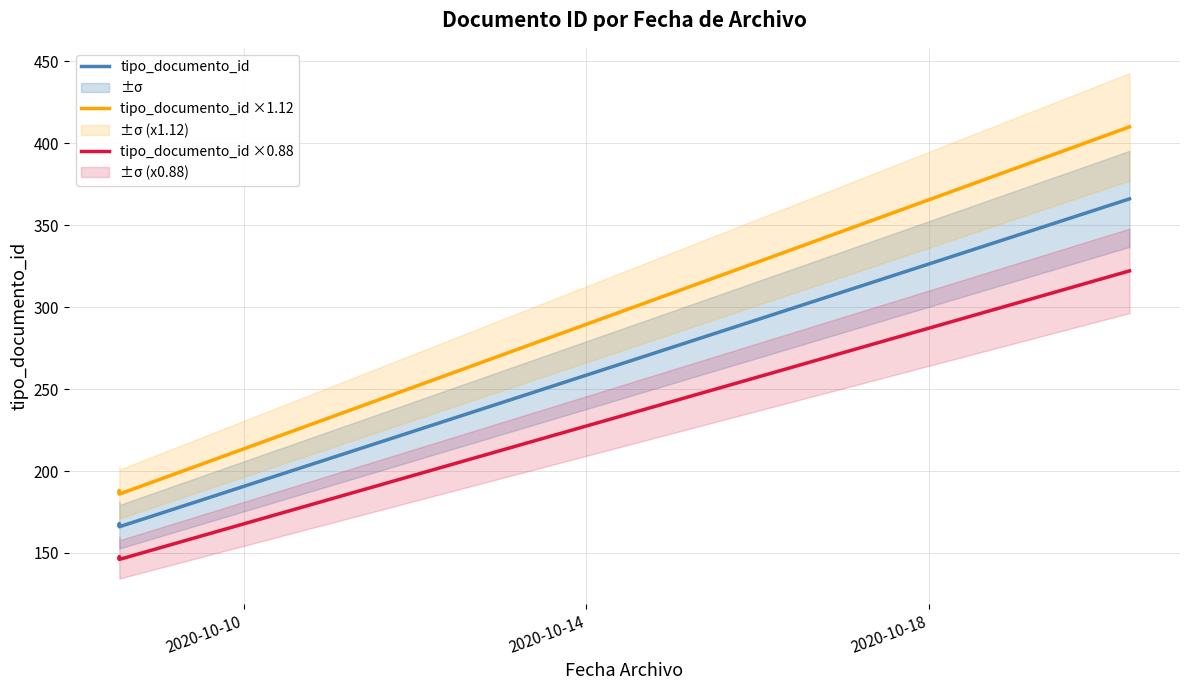

At how many categories does at least one series exceed 226?

1